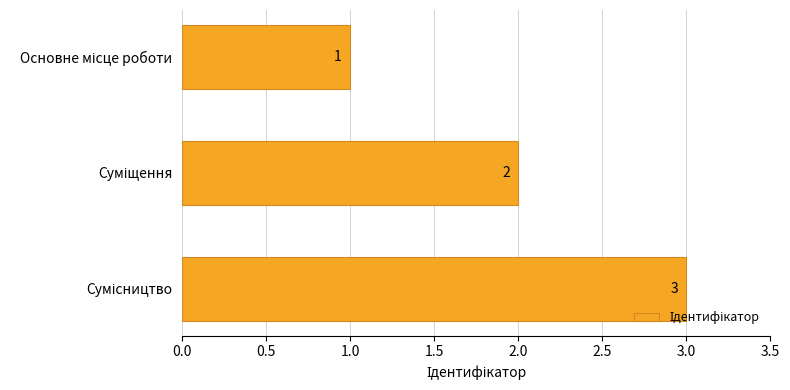

Count the number of data series in this chart.

1